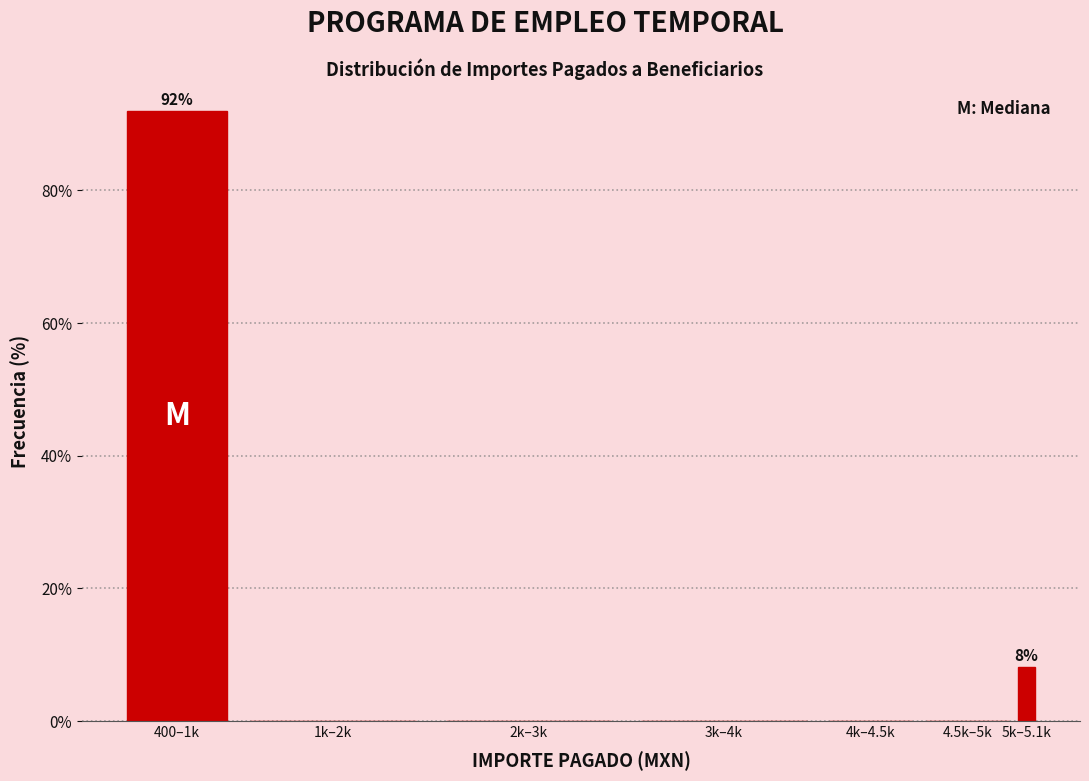

Reading left to right, what are all the values shown in this chart?

400–1k=91.9	1k–2k=0.0	2k–3k=0.0	3k–4k=0.0	4k–4.5k=0.0	4.5k–5k=0.0	5k–5.1k=8.1